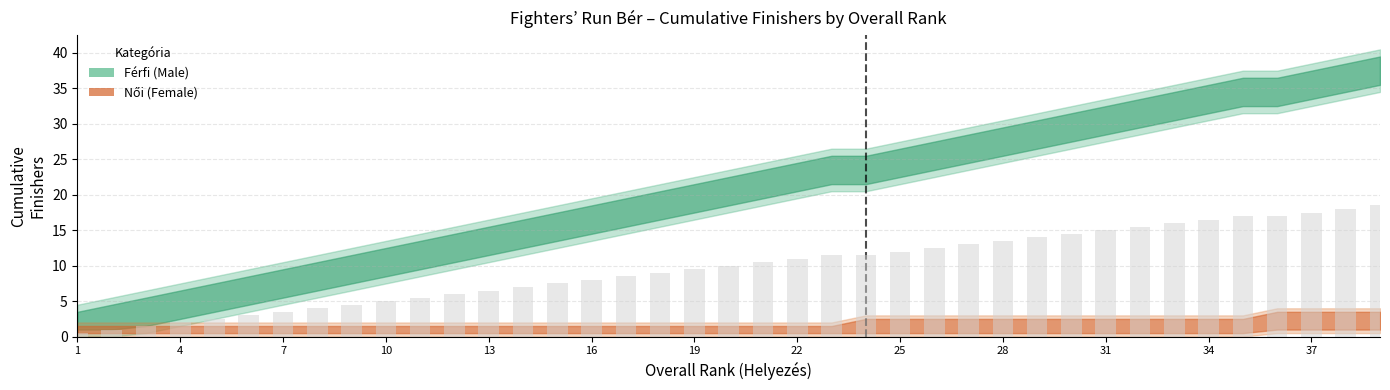

How many categories are shown in the chart?

39